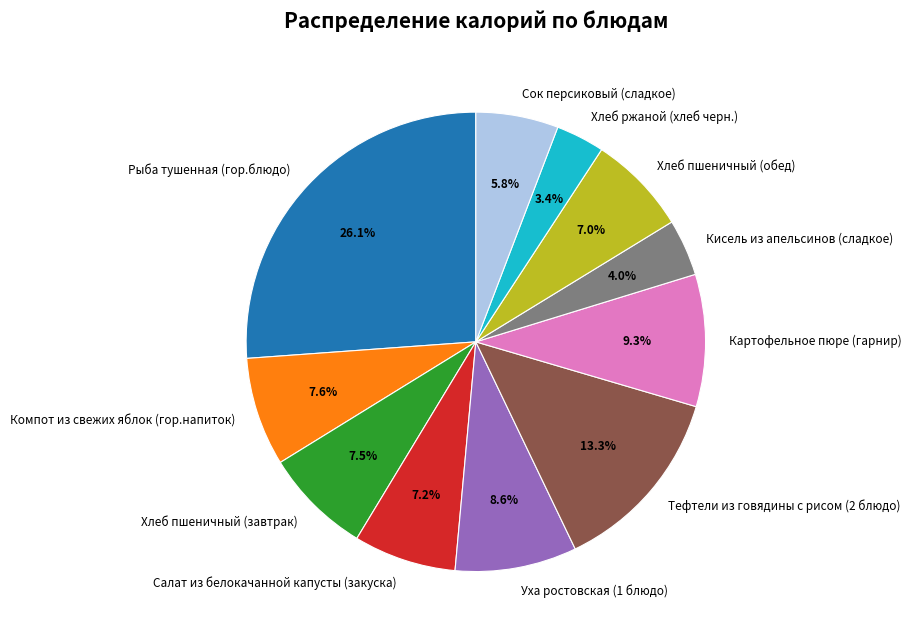

To the nearest percent, what portion does Хлеб пшеничный (обед) represent?

7%